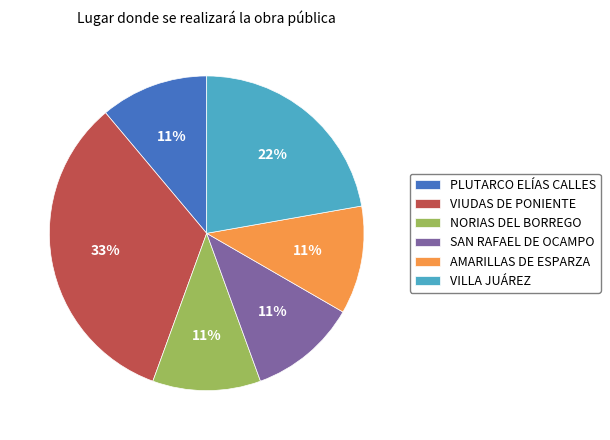

Is VILLA JUÁREZ the majority of the pie?

No